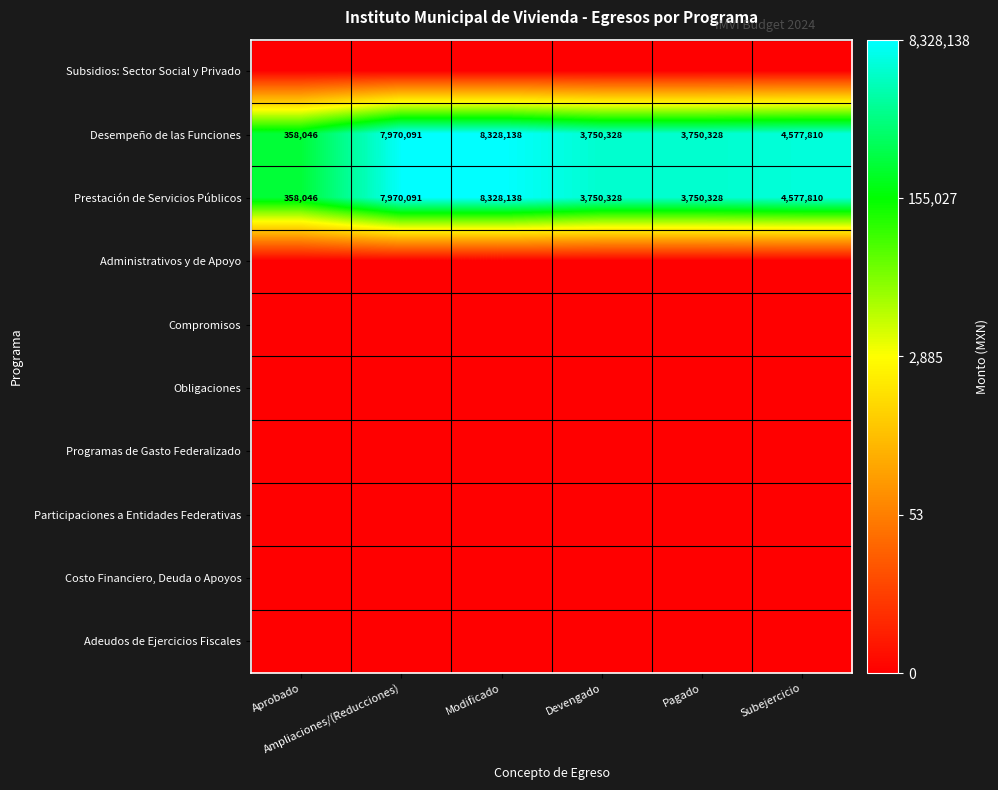

At which category is the sum across all series the highest?

Modificado